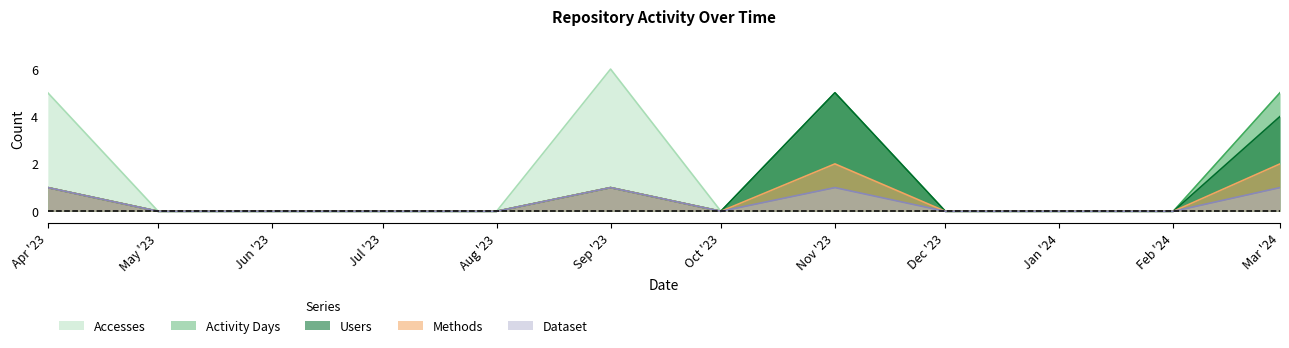

The value of Activity Days at Nov '23 is 5. True or false?

True